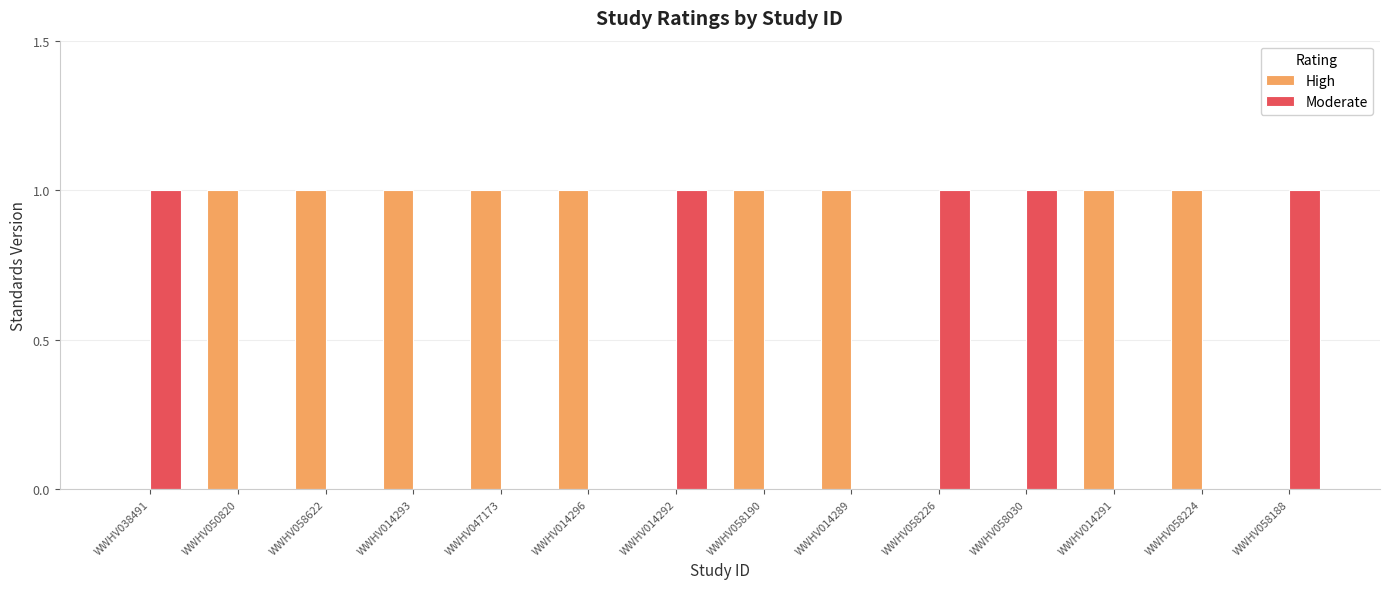

Which series has the largest total across all categories?

High